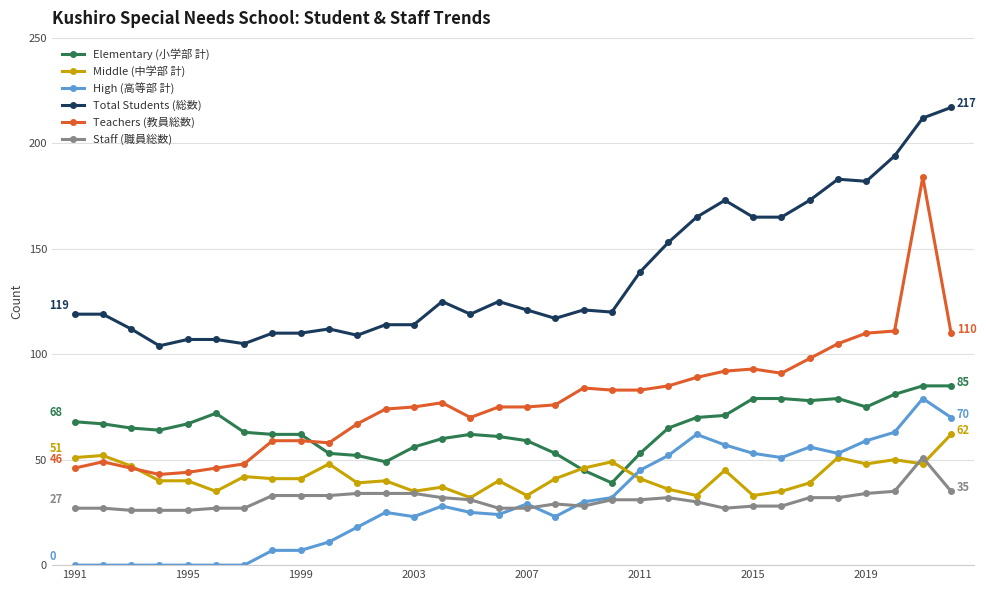

At how many categories does at least one series exceed 175?

5